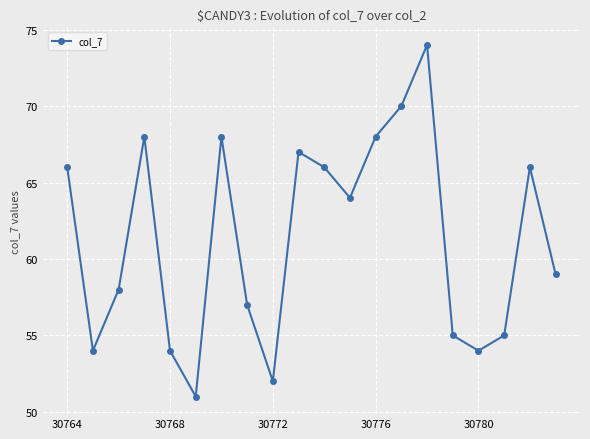

What is the difference between the maximum and minimum values?

23